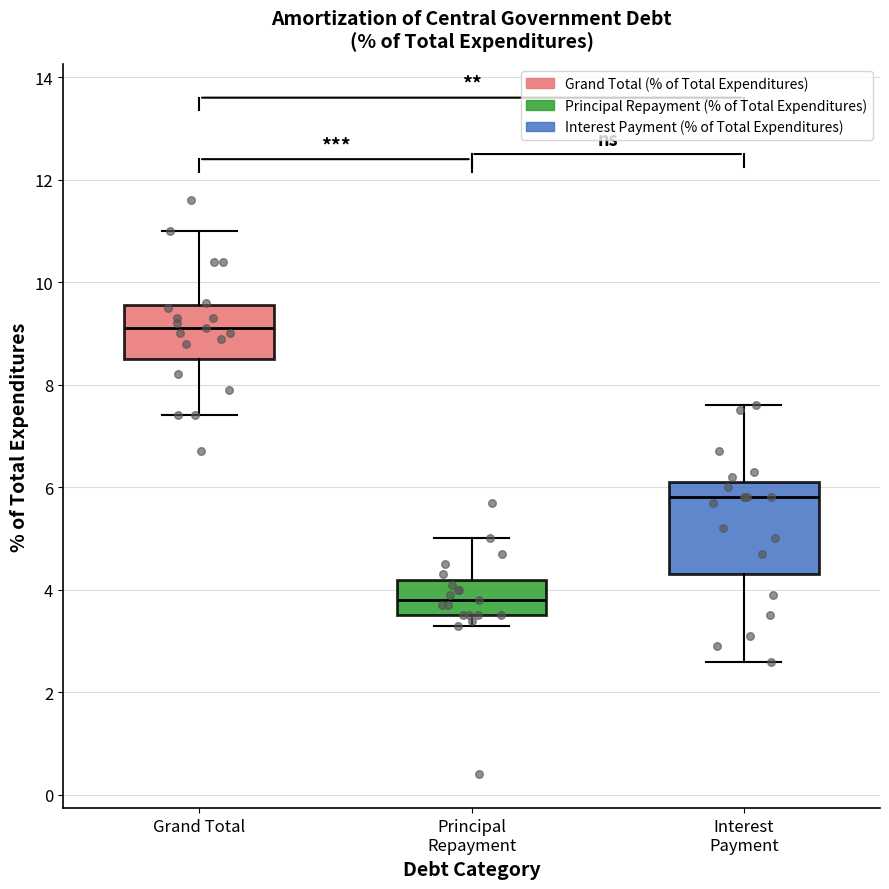

Which box is the tallest, from its lower edge to its upper edge?

Interest Payment